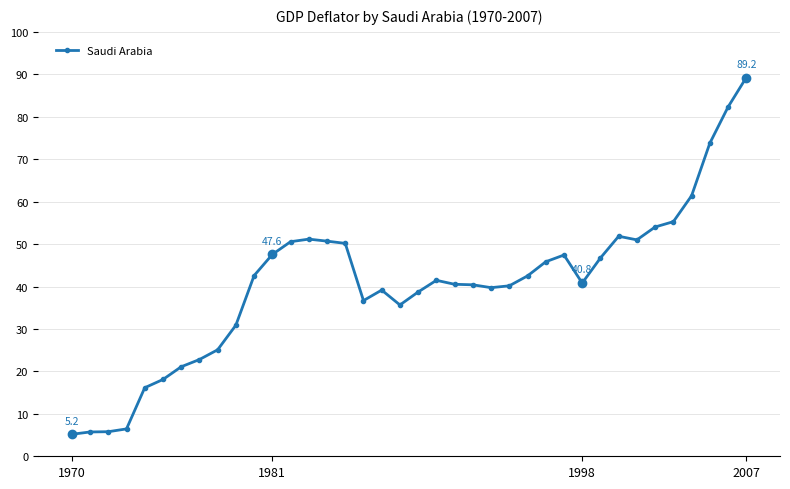

What is the smallest value displayed?

5.2